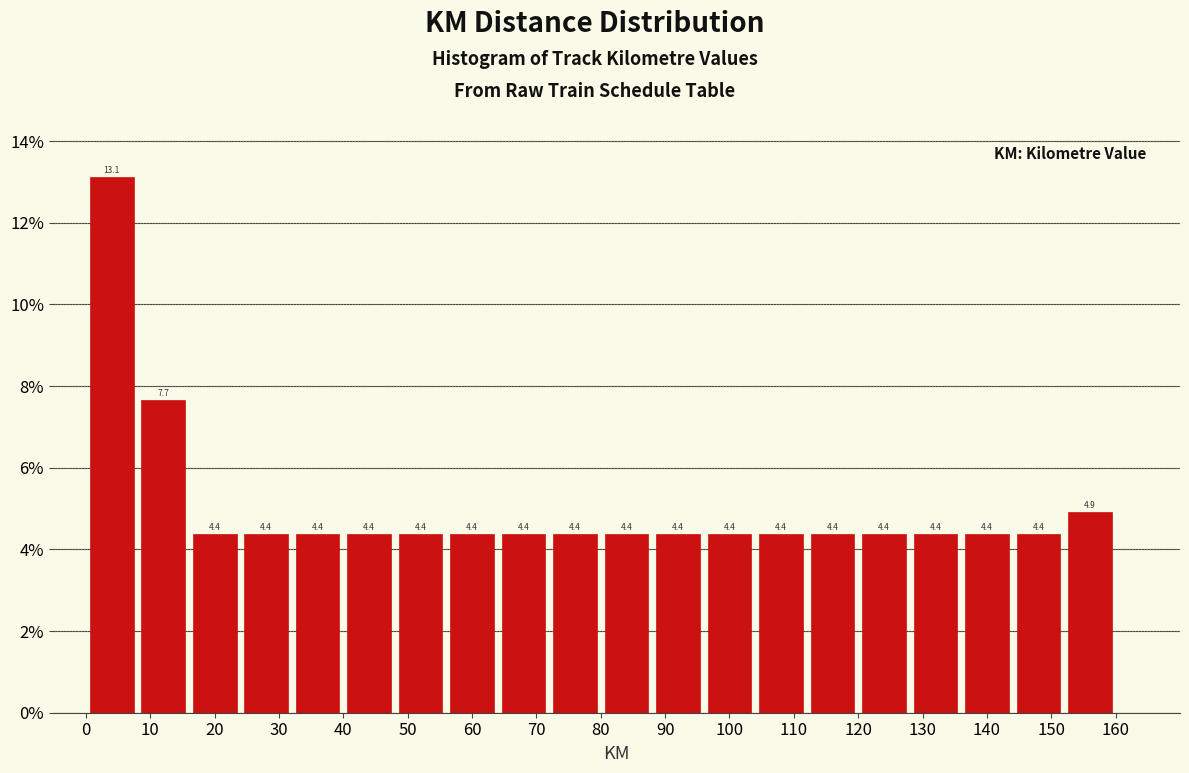

Reading left to right, transcribe this chart: for each bar, give the range it covers on the x-axis and its height.

0 to 8: 13.1
8 to 16: 7.7
16 to 24: 4.4
24 to 32: 4.4
32 to 40: 4.4
40 to 48: 4.4
48 to 56: 4.4
56 to 64: 4.4
64 to 72: 4.4
72 to 80: 4.4
80 to 88: 4.4
88 to 96: 4.4
96 to 104: 4.4
104 to 112: 4.4
112 to 120: 4.4
120 to 128: 4.4
128 to 136: 4.4
136 to 144: 4.4
144 to 152: 4.4
152 to 160: 4.9